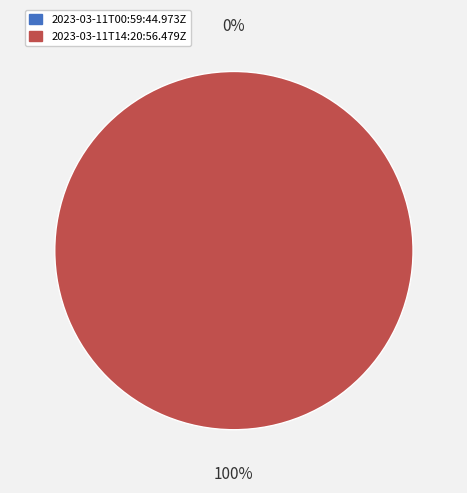

To the nearest percent, what is the difference between the largest and smallest slice percentages?

100%